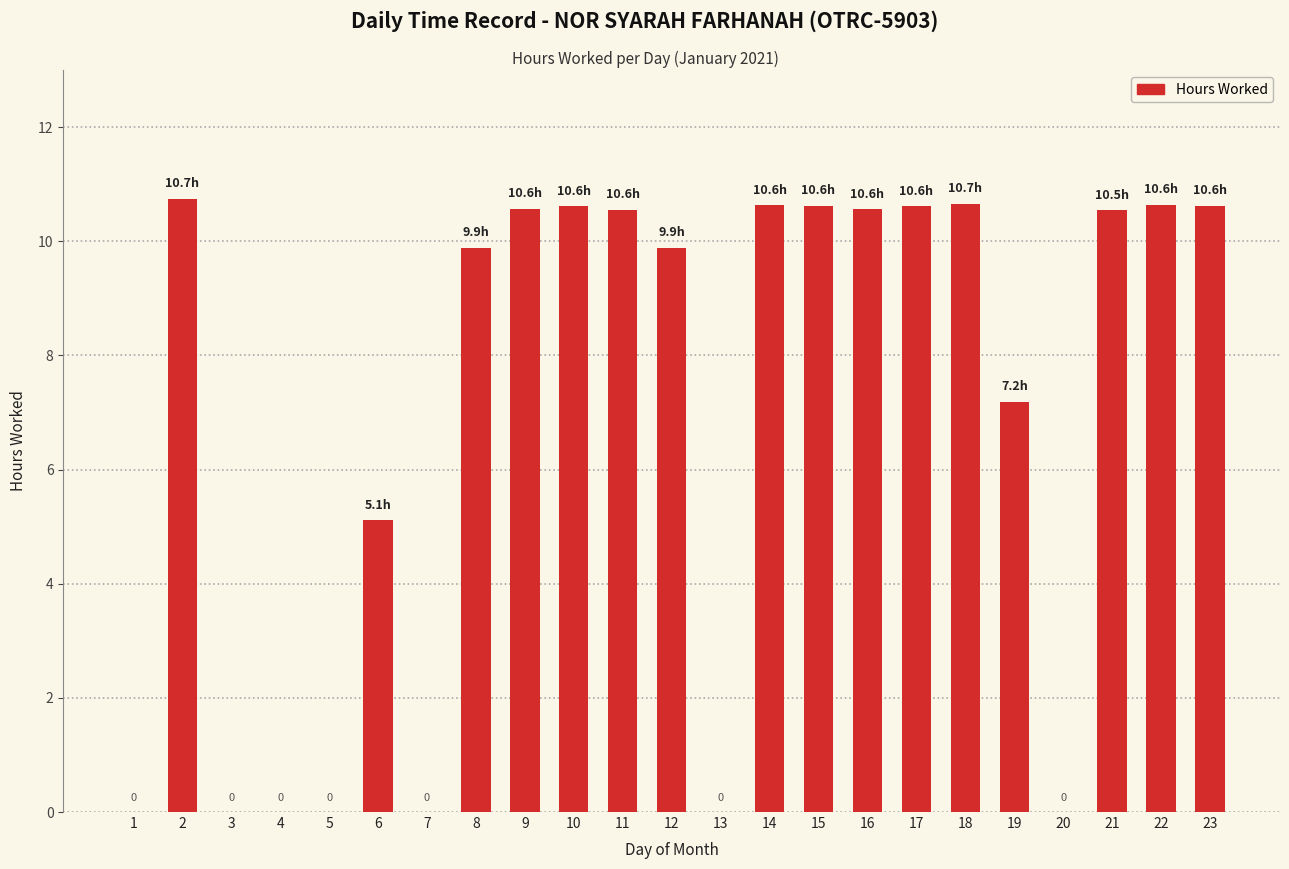

The chart shows a value of 0.0 at 4. True or false?

True